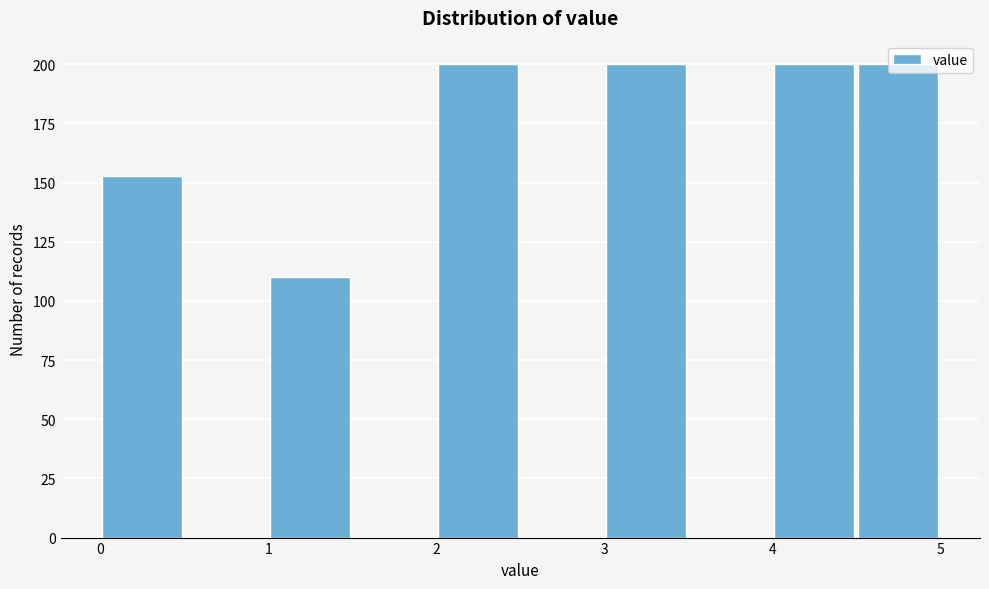

How tall is the bar that spans 4.0 to 4.5 on the x-axis? The values are not printed on the chart, so give them approximately, as read against the axis.

200